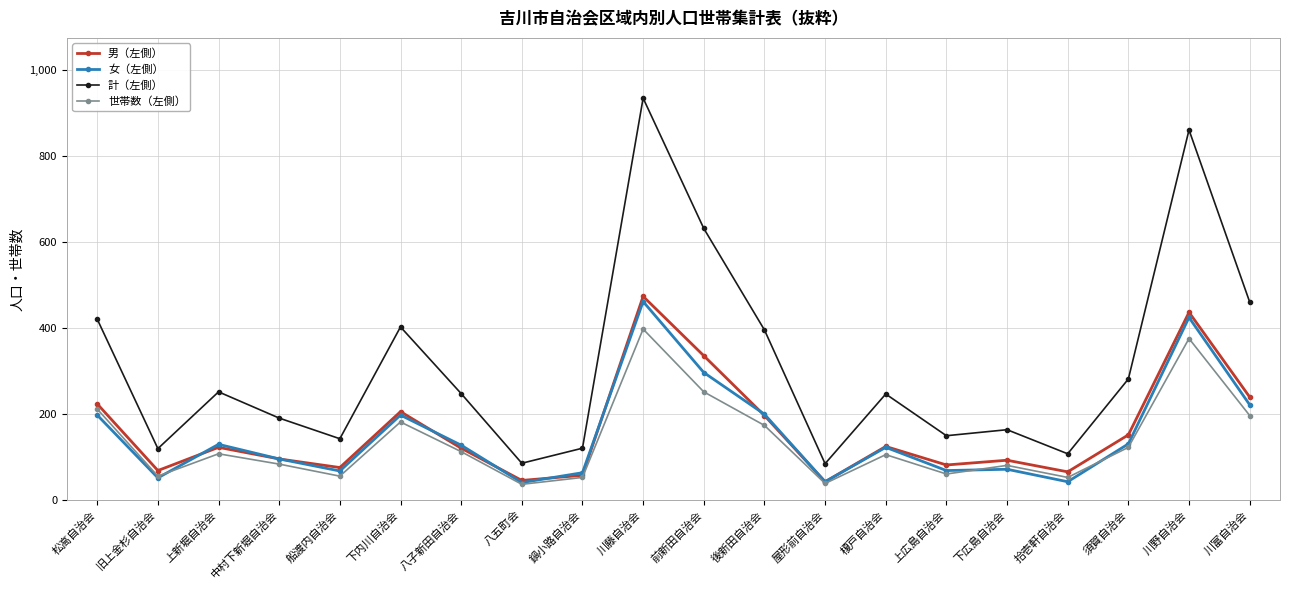

At how many categories does at least one series exceed 920?

1